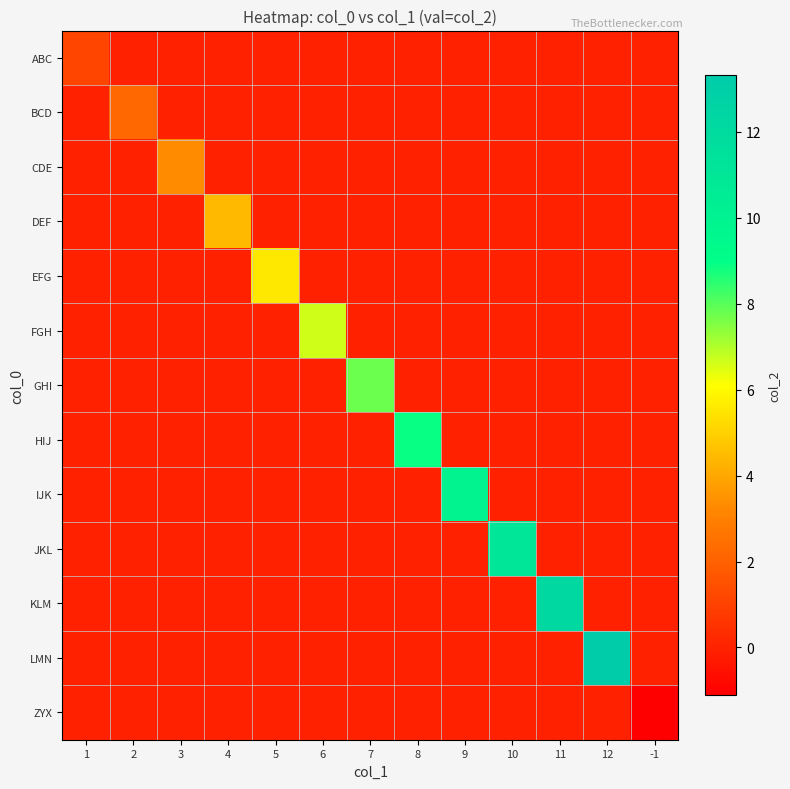

Which label corresponds to the largest value in the chart?

12